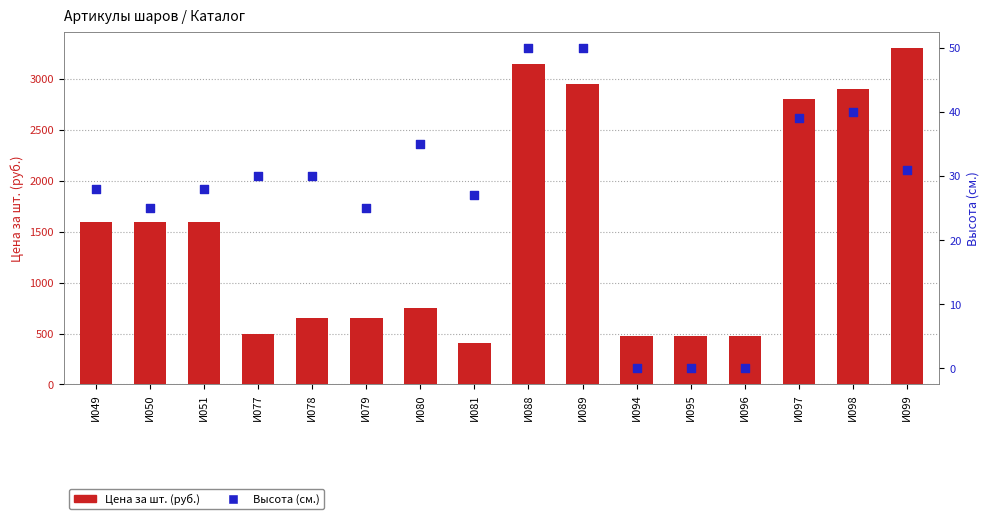

Which series contains the lowest Y value?

Высота (см.)